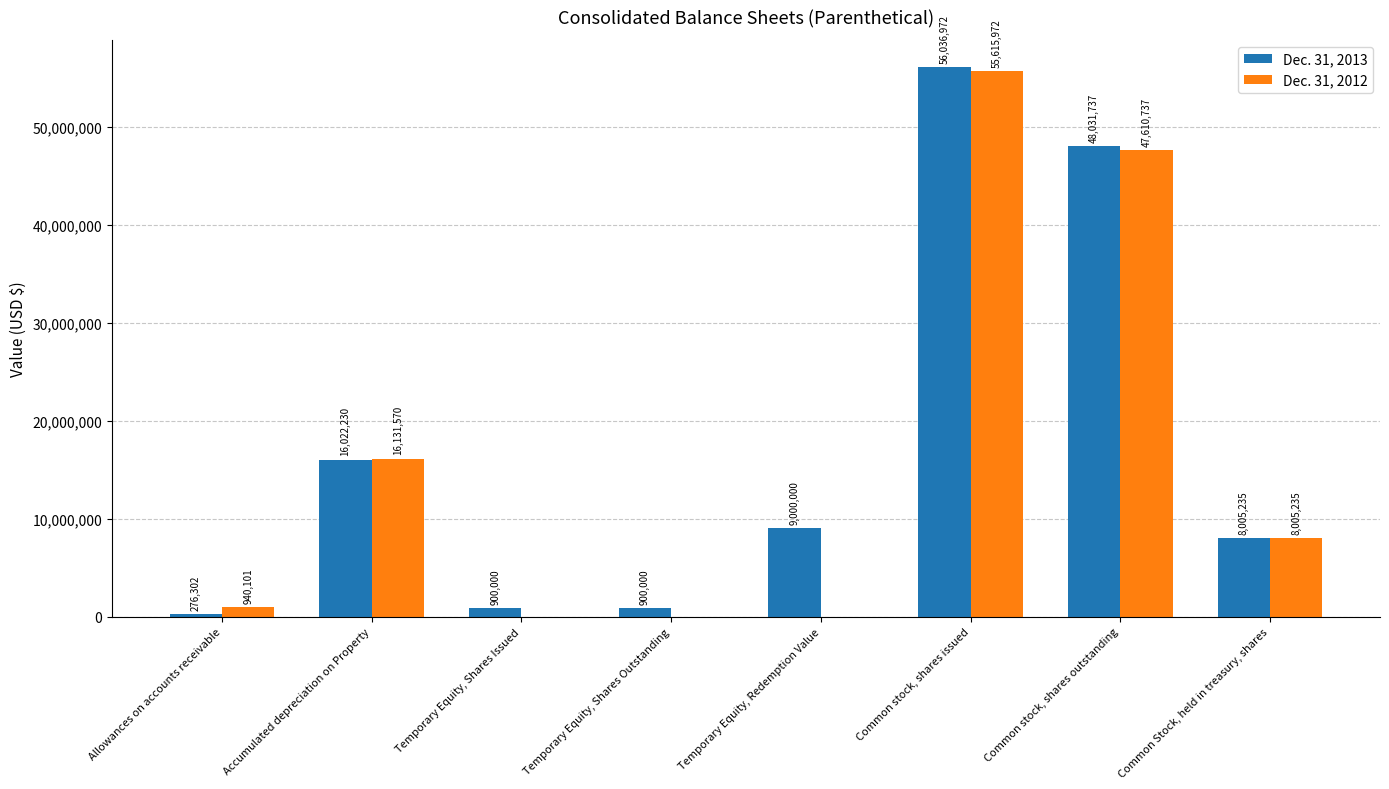

True or false: Dec. 31, 2013 has a value of 8005235 at Common Stock, held in treasury, shares.

True